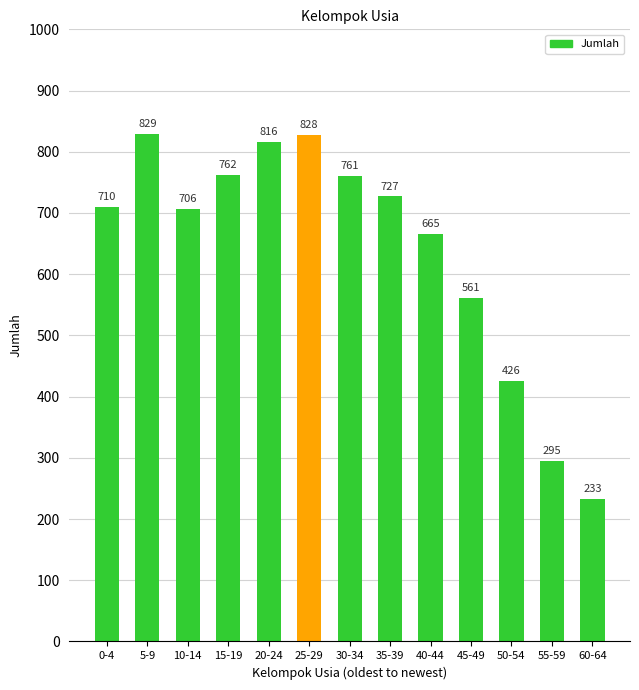

What position from the left is 10-14?

3